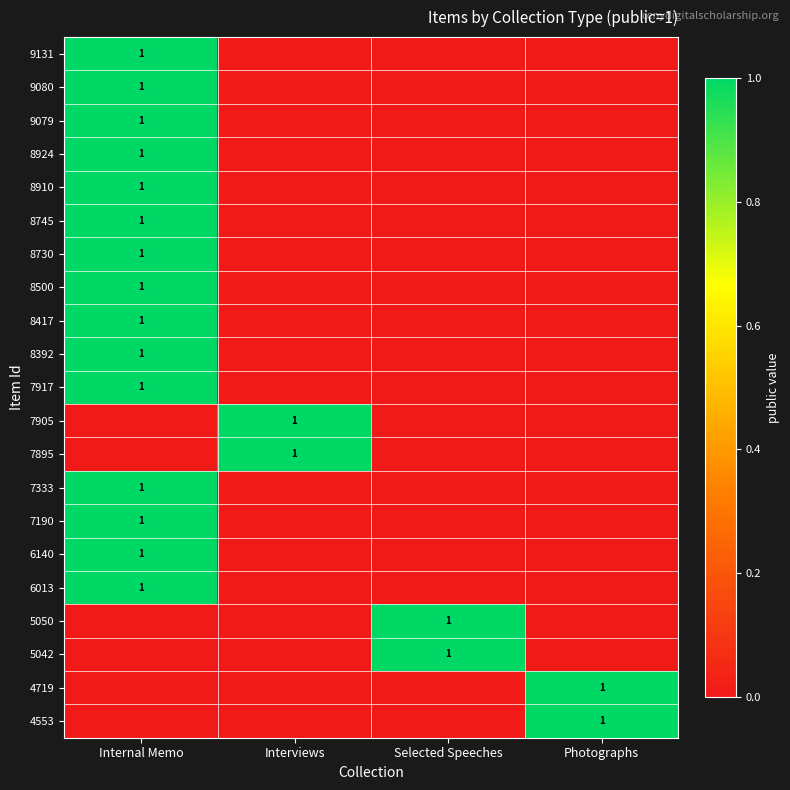

True or false: 8392 has a value of 0 at Internal Memo.

False